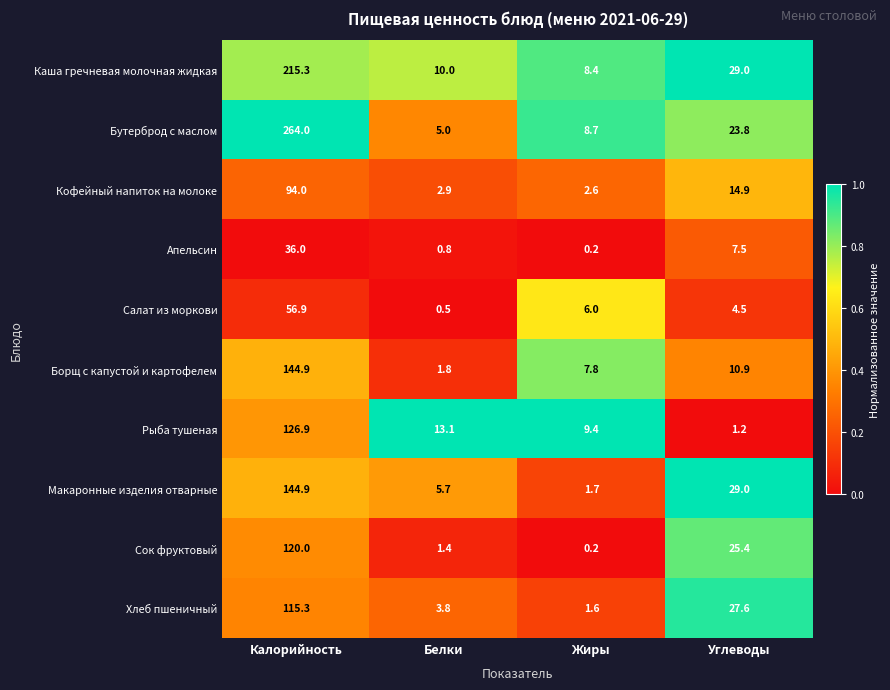

The Бутерброд с маслом series shows 264.0 at Калорийность. True or false?

True